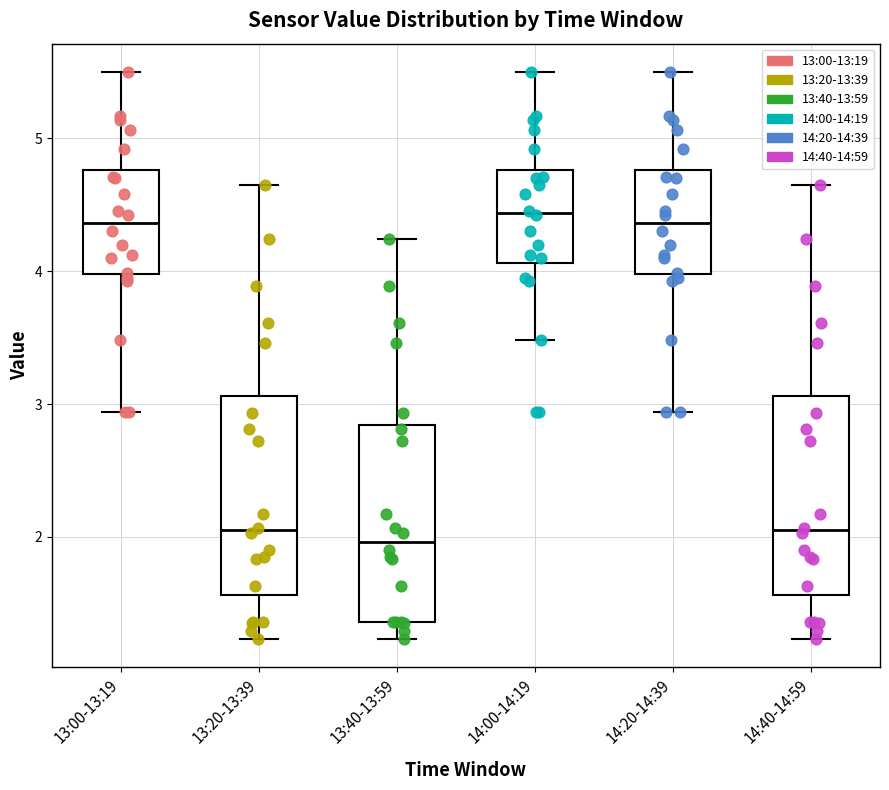

Where is the lower edge of the box for 13:40-13:59 on the y-axis? The values are not printed on the chart, so give them approximately, as read against the axis.

1.4